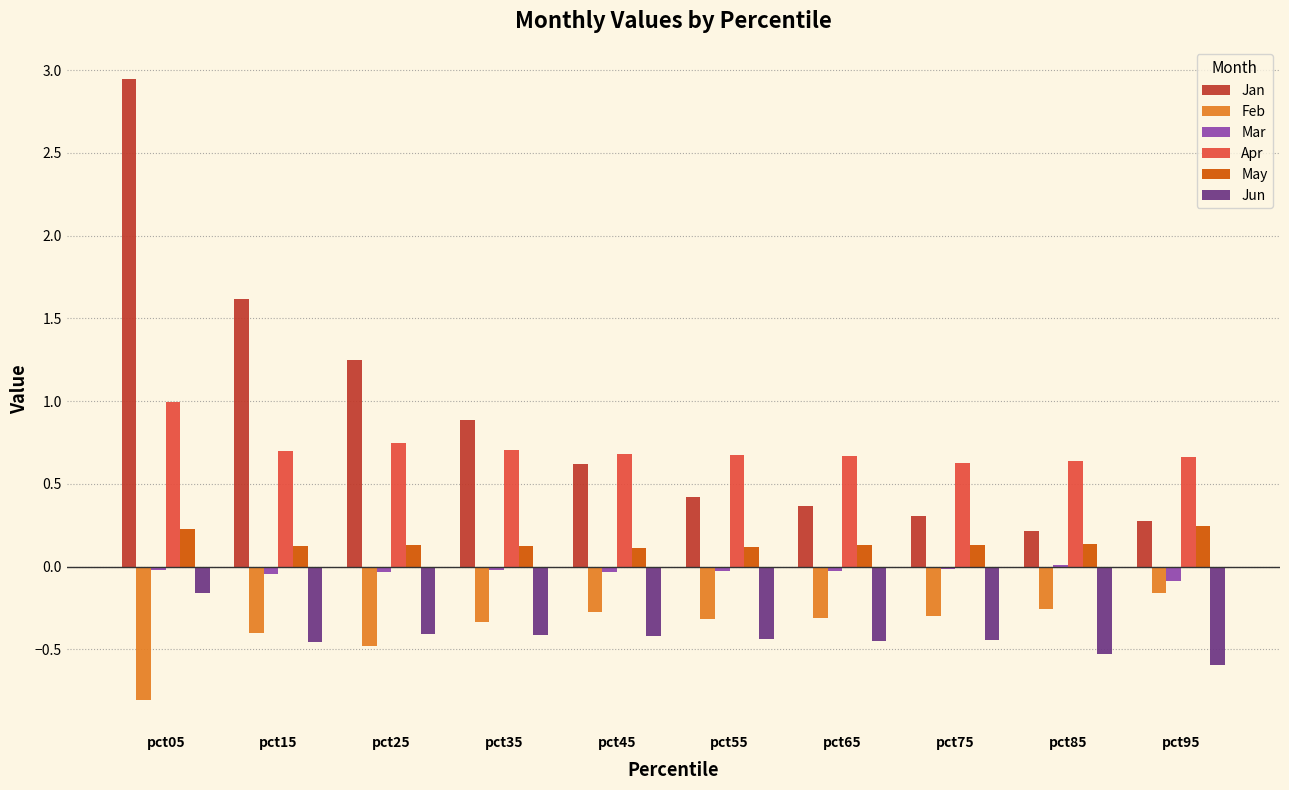

Is the value of Feb at pct25 greater than the value of Mar at pct35?

No